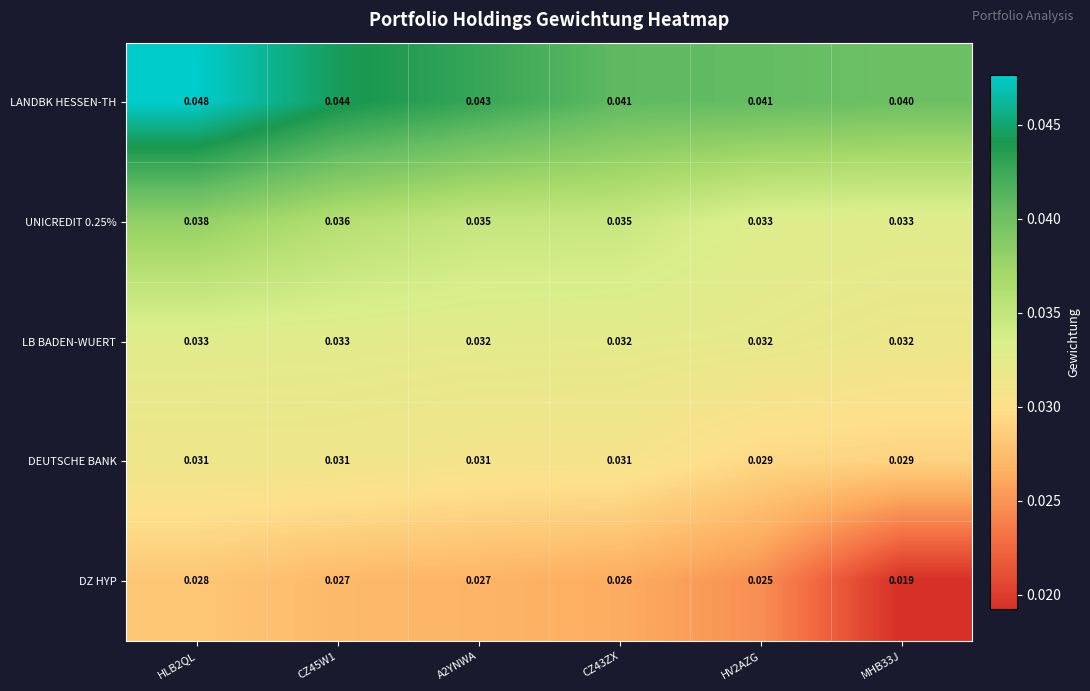

Is the value of LANDBK HESSEN-TH at HLB2QL greater than the value of DZ HYP at CZ45W1?

Yes